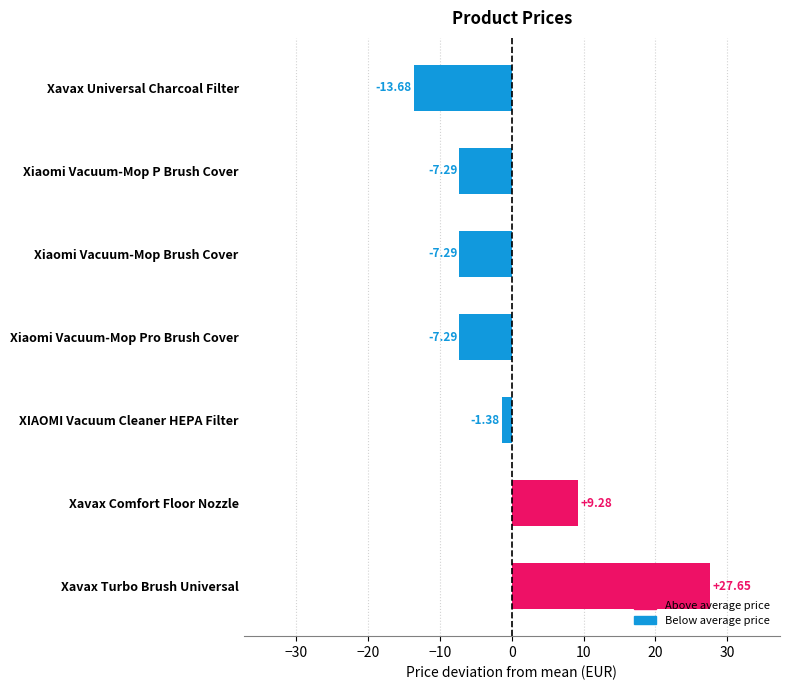

What is the change in value from Xavax Universal Charcoal Filter to Xavax Turbo Brush Universal?

+41.3